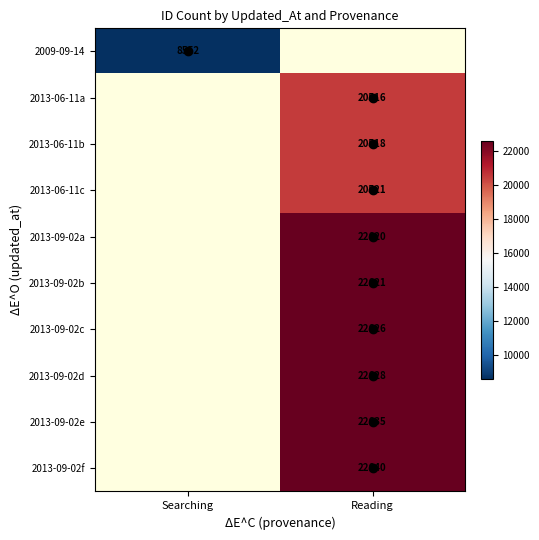

Which has a higher value, Searching or Reading?

Reading